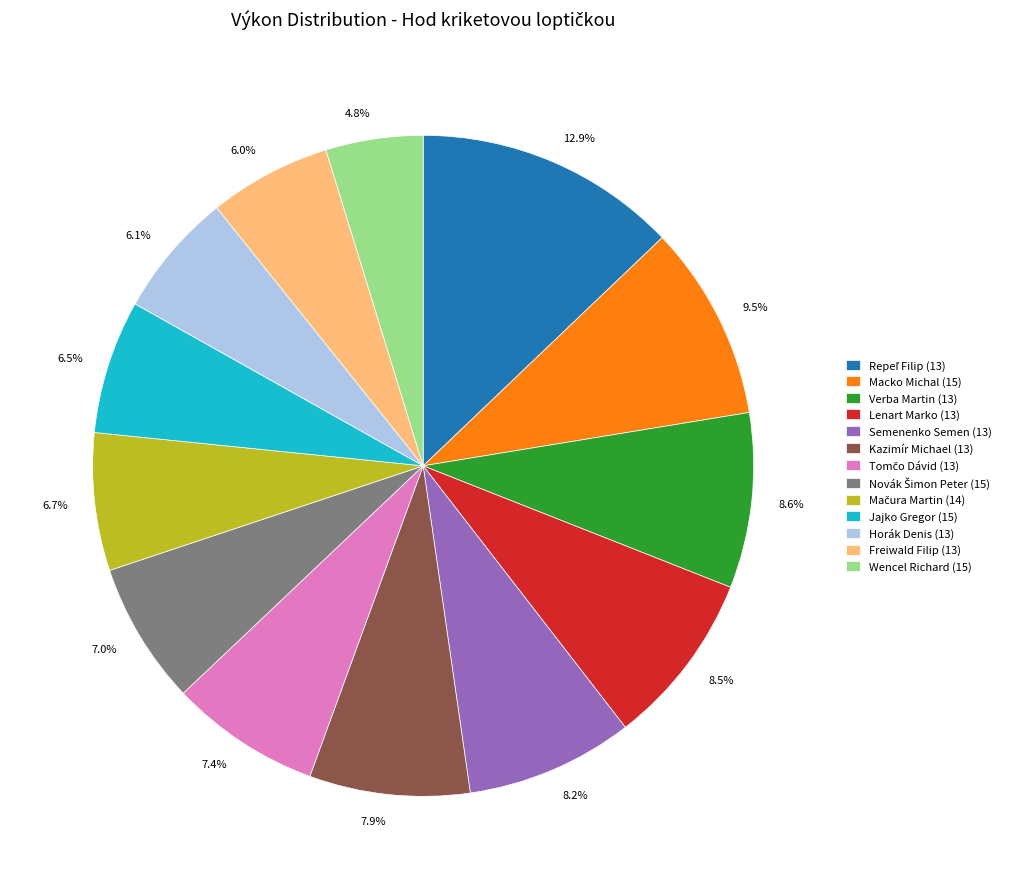

What is the smallest slice in the pie chart?

Wencel Richard (15)